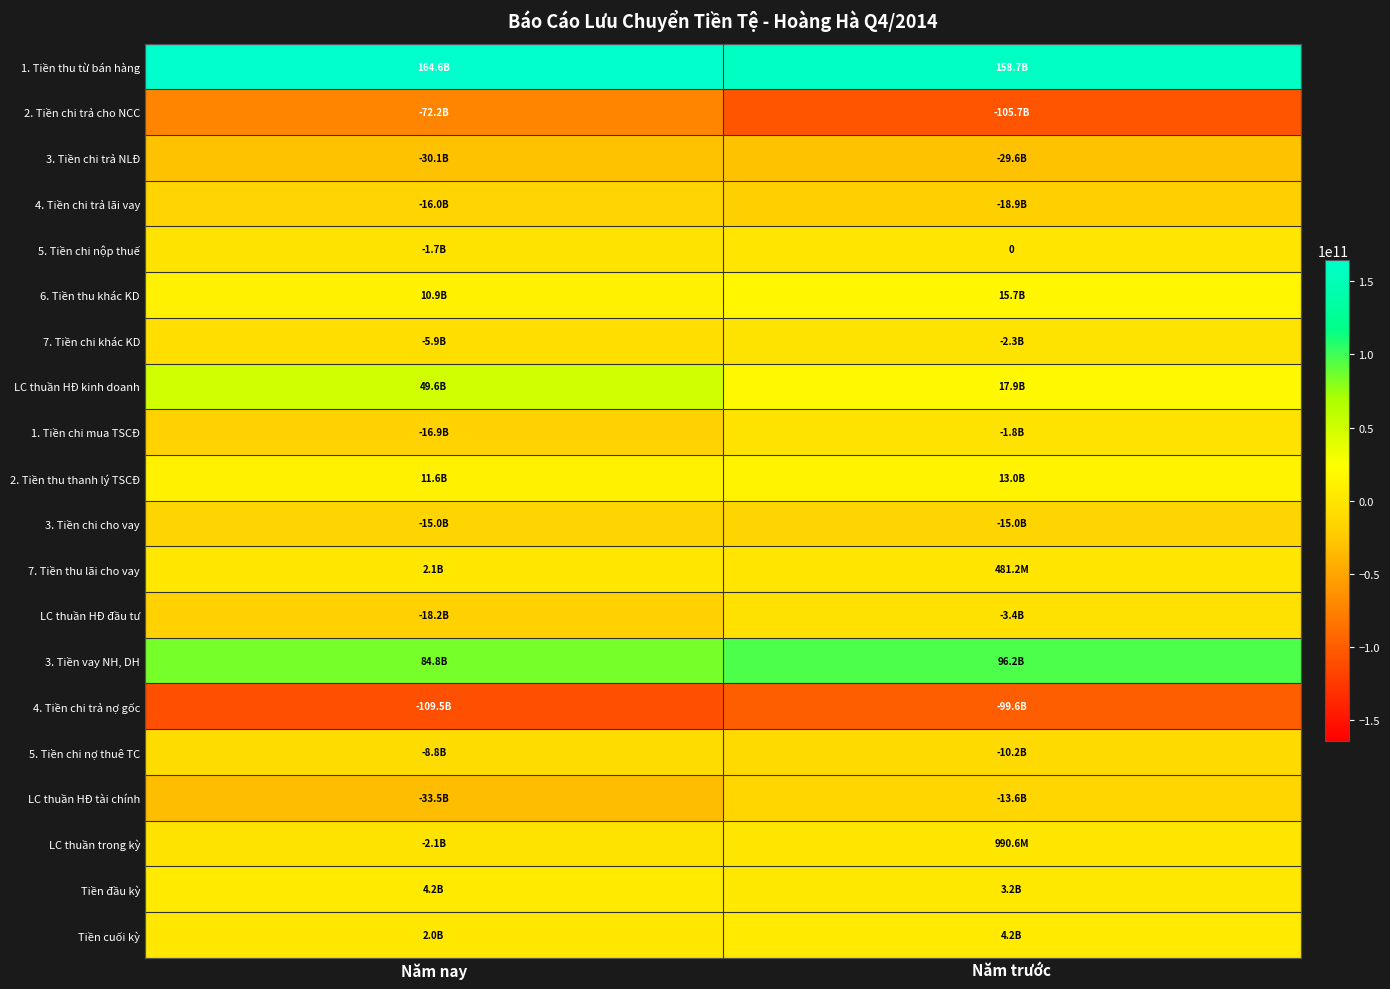

Between Năm nay and Năm trước, which is larger?

Năm nay